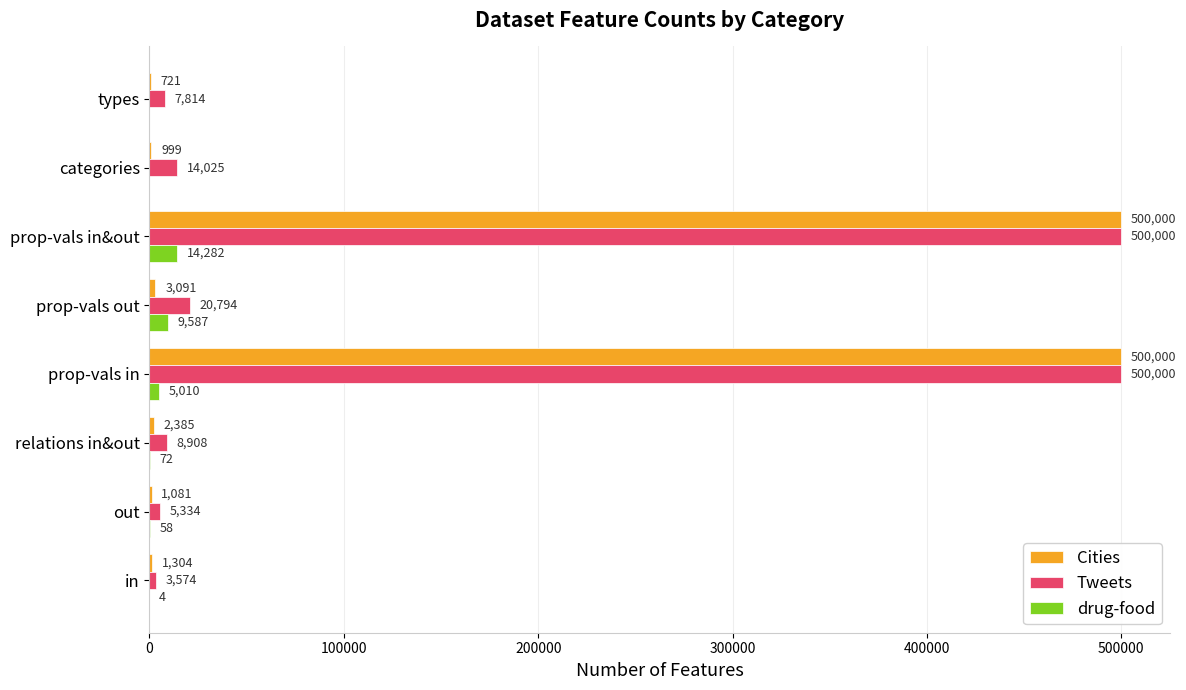

Which series changed the most between prop-vals out and prop-vals in?

Cities